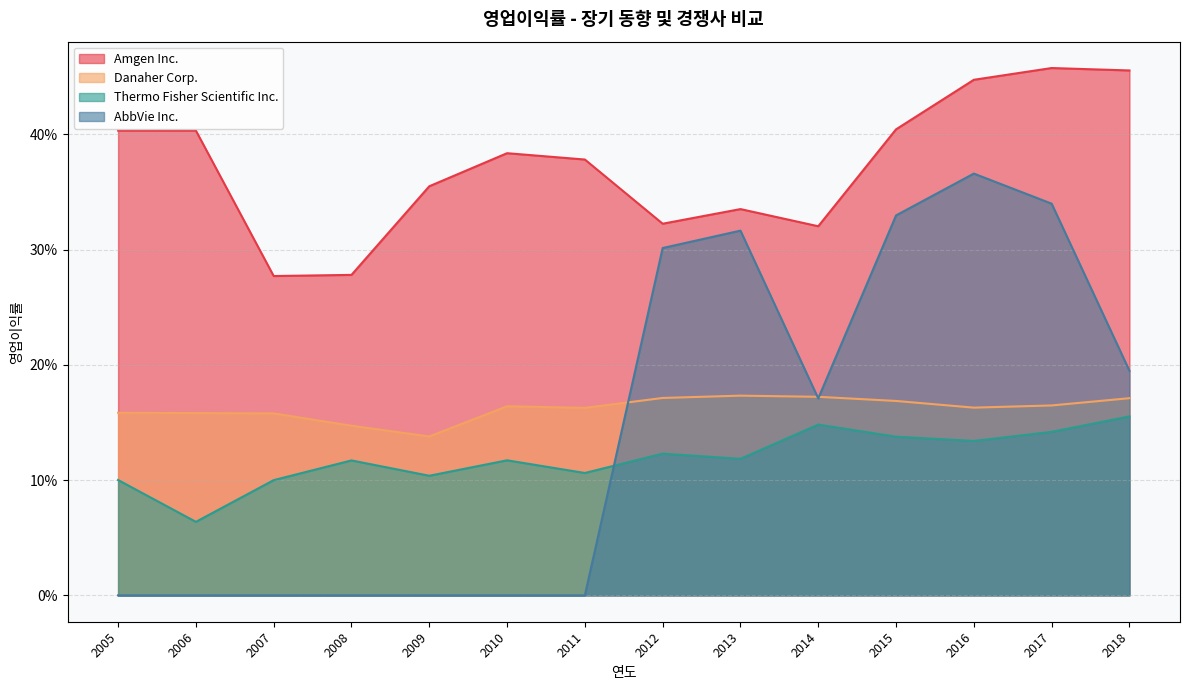

At 2007, list the series in order from largest to smallest.

Amgen Inc., Danaher Corp., Thermo Fisher Scientific Inc., AbbVie Inc.